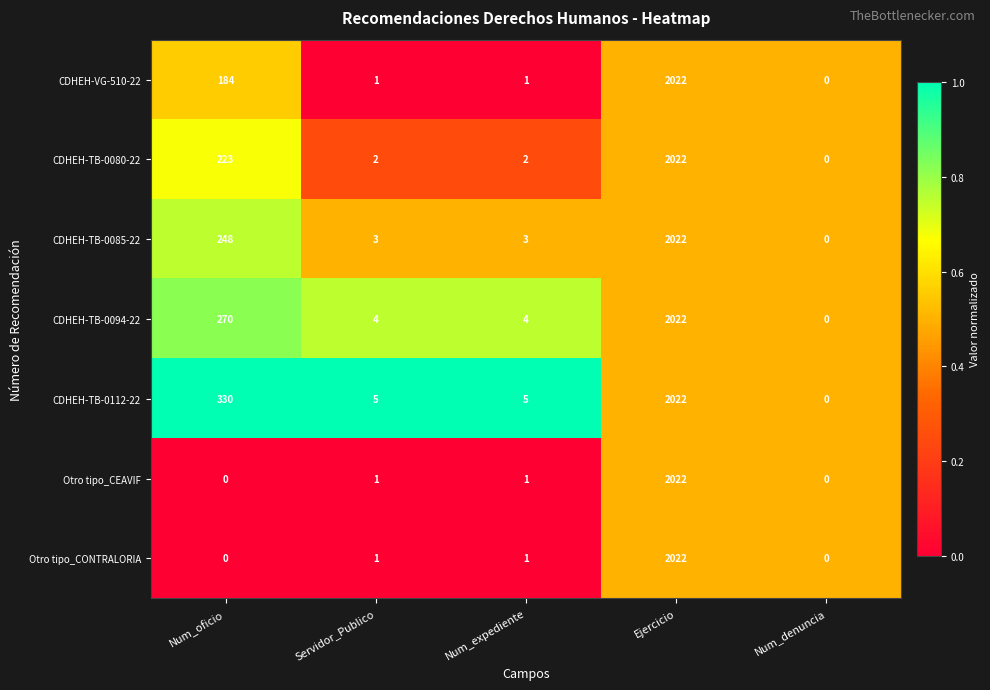

The CDHEH-TB-0080-22 series shows 2 at Num_expediente. True or false?

True